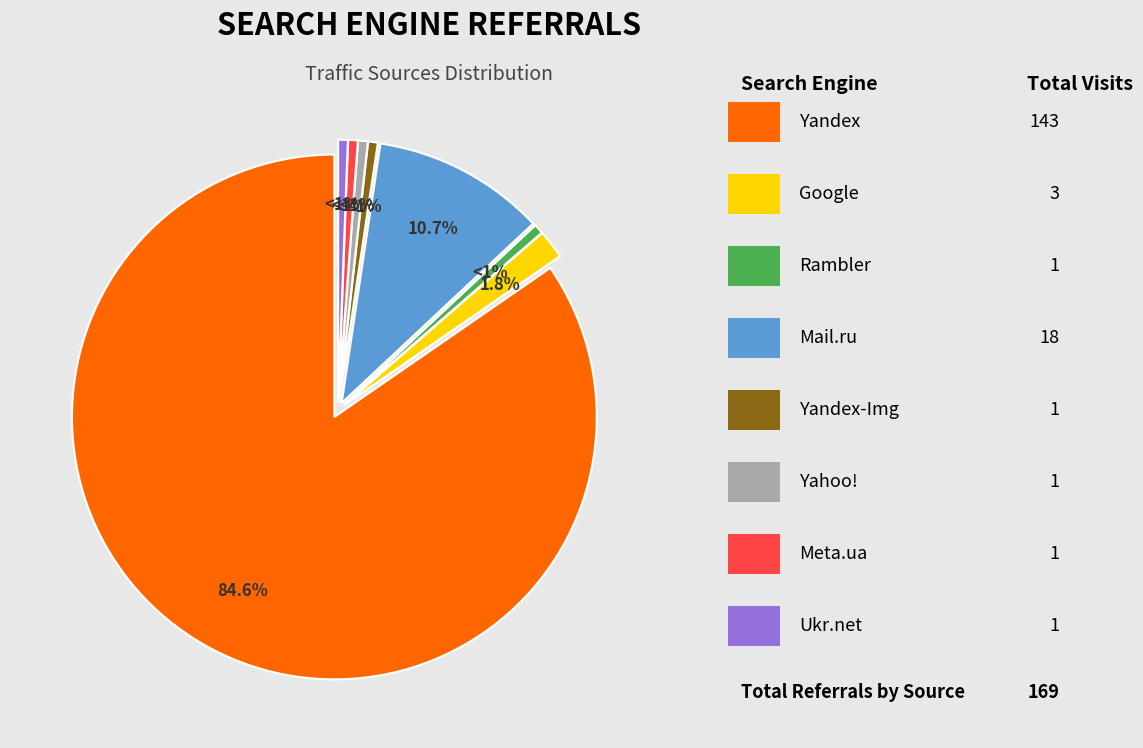

Is there a majority slice in this chart?

Yes